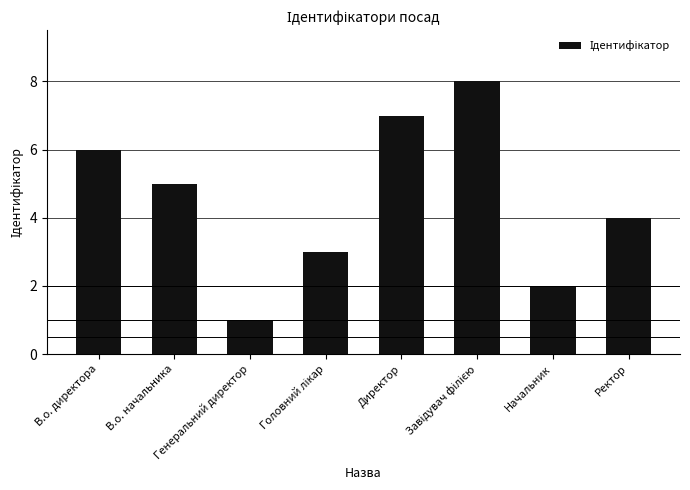

What is the maximum value shown in the chart?

8